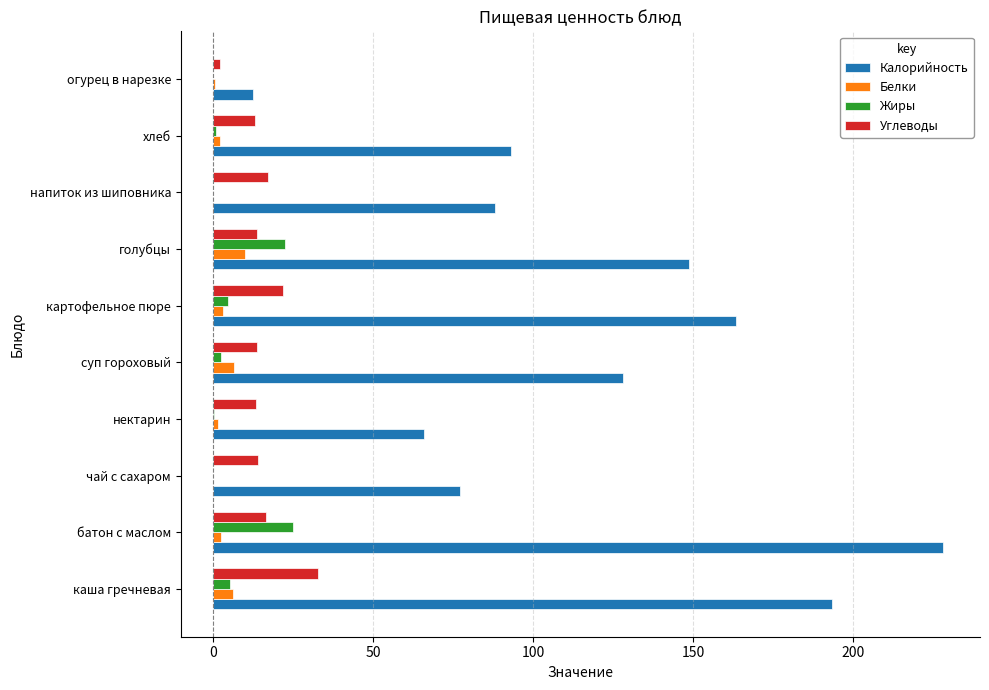

Is the value of Жиры at хлеб greater than the value of Белки at голубцы?

No